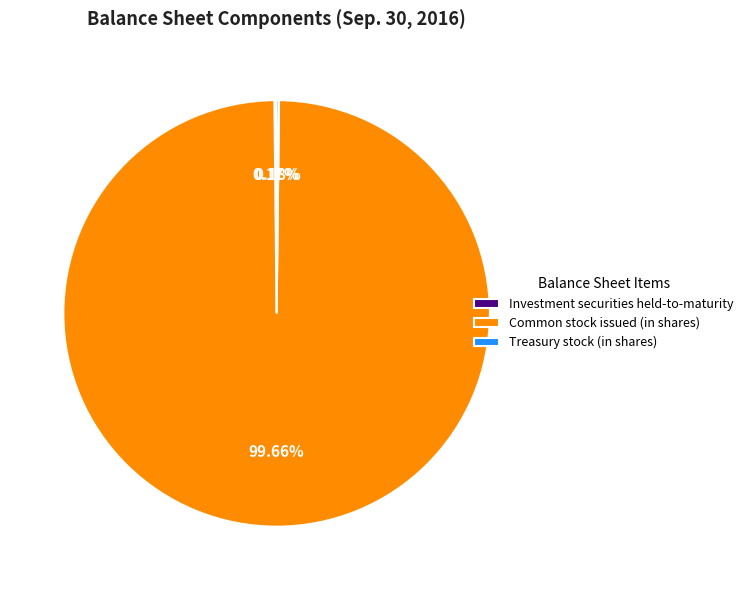

Which slice is the largest?

Common stock issued (in shares)